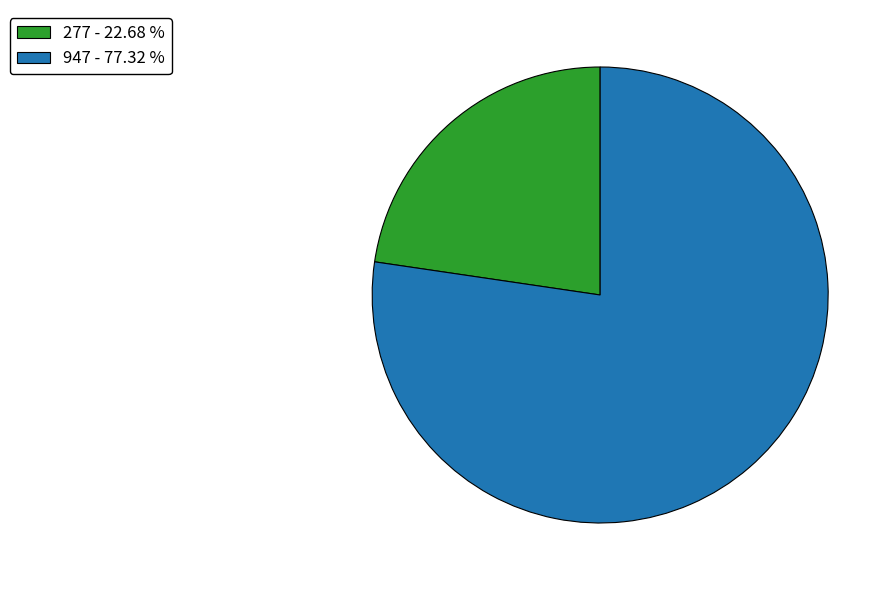

Is it true that 277 is 33% of the pie?

False